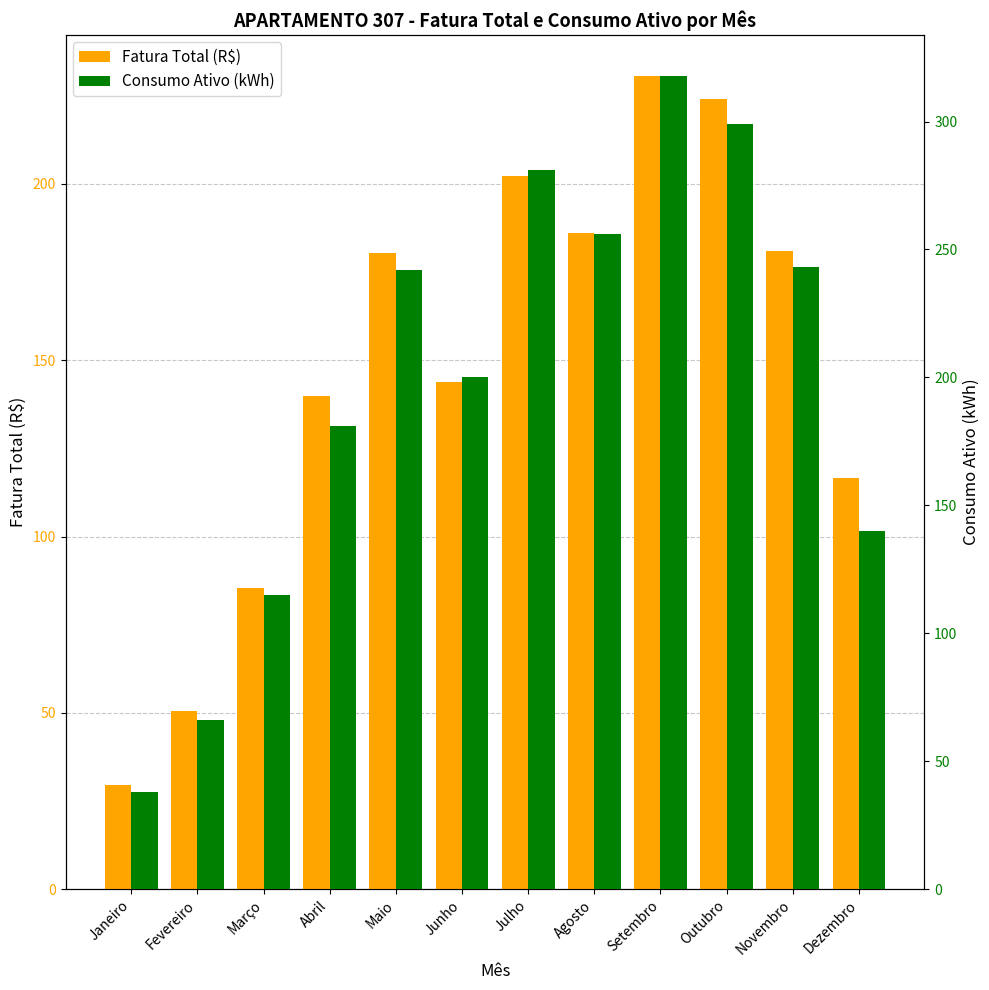

Does the chart contain any negative values?

No